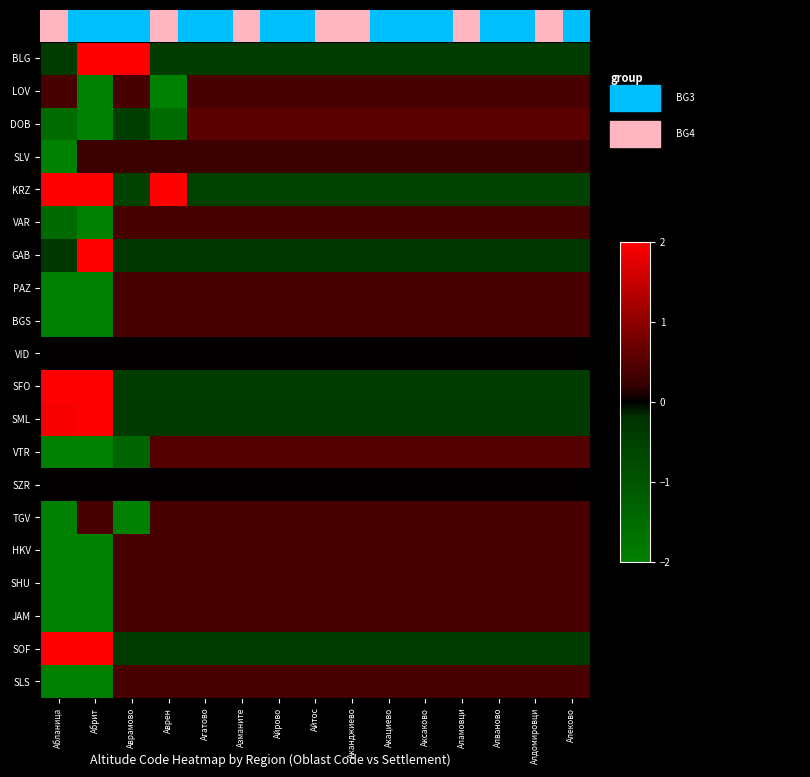

How many data points in GAB are less than 0?

14